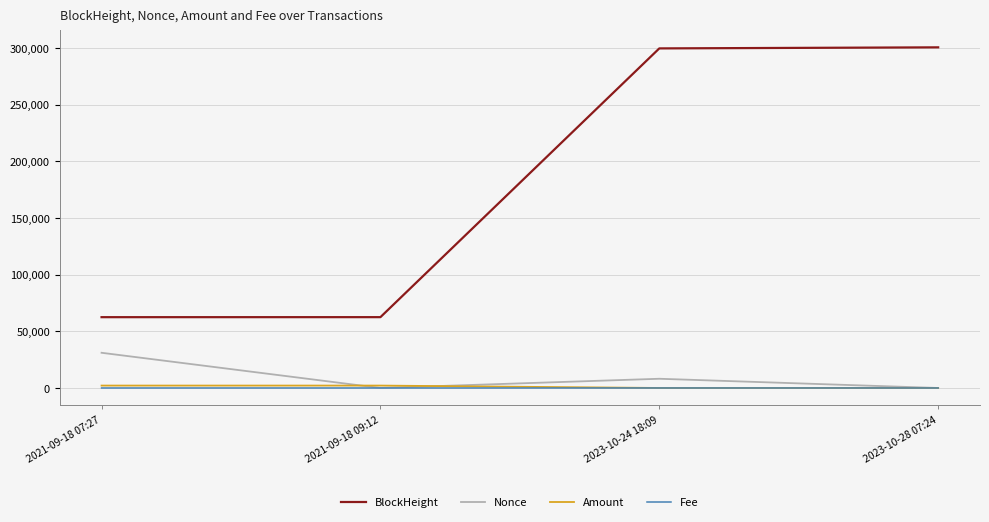

At which label does Nonce reach its peak?

2021-09-18 07:27